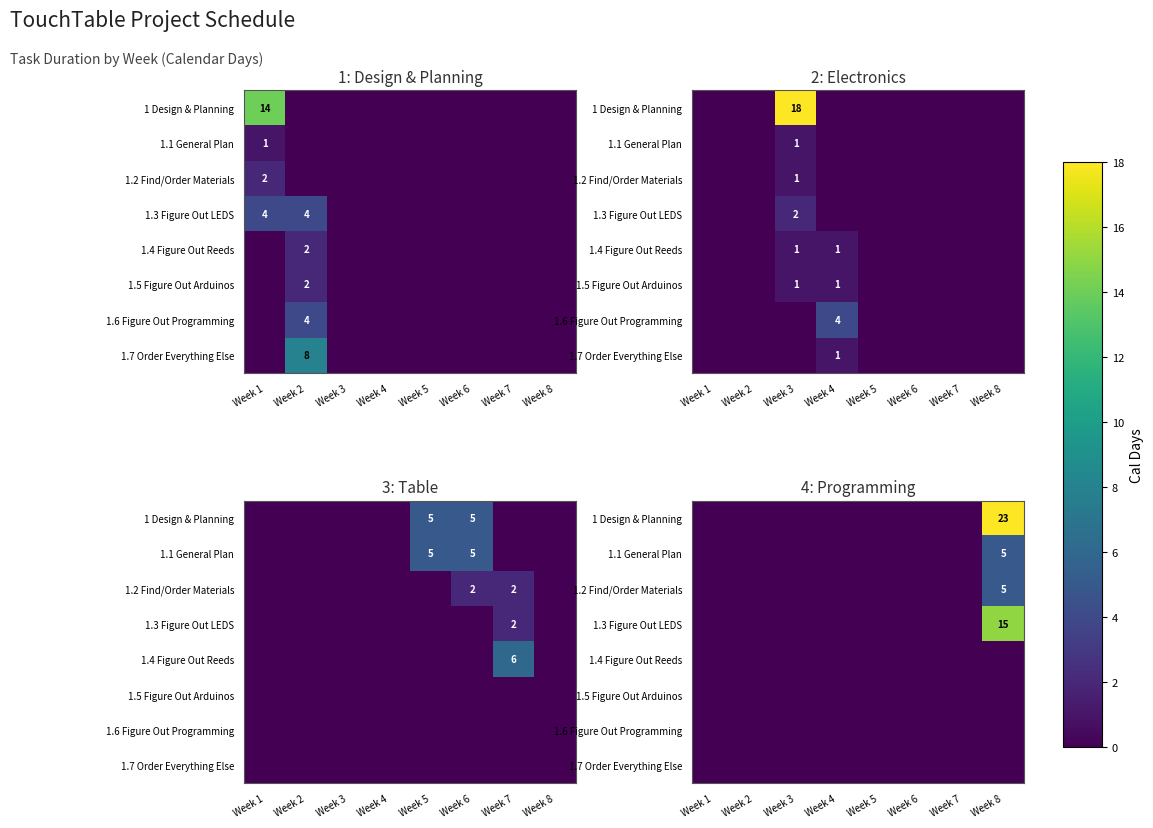

Which series has the largest total across all categories?

1 Design & Planning